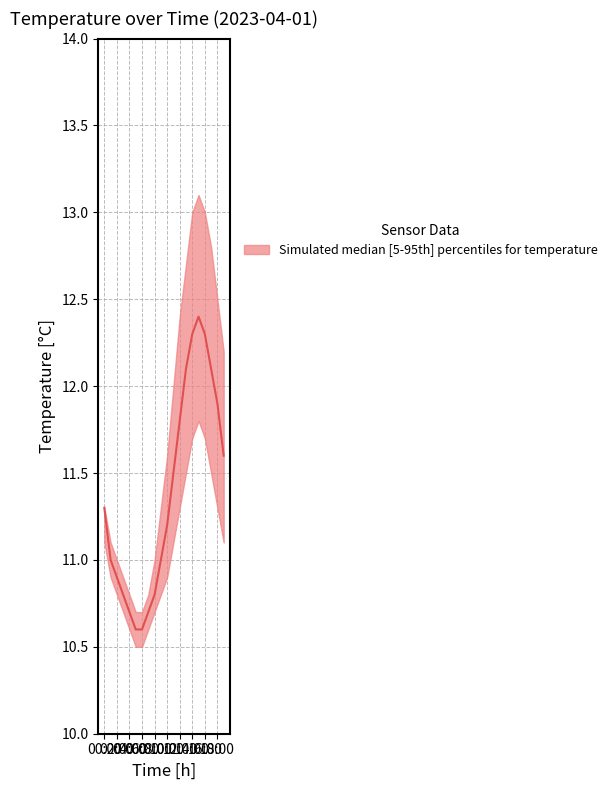

What position from the left is 02:00?

3